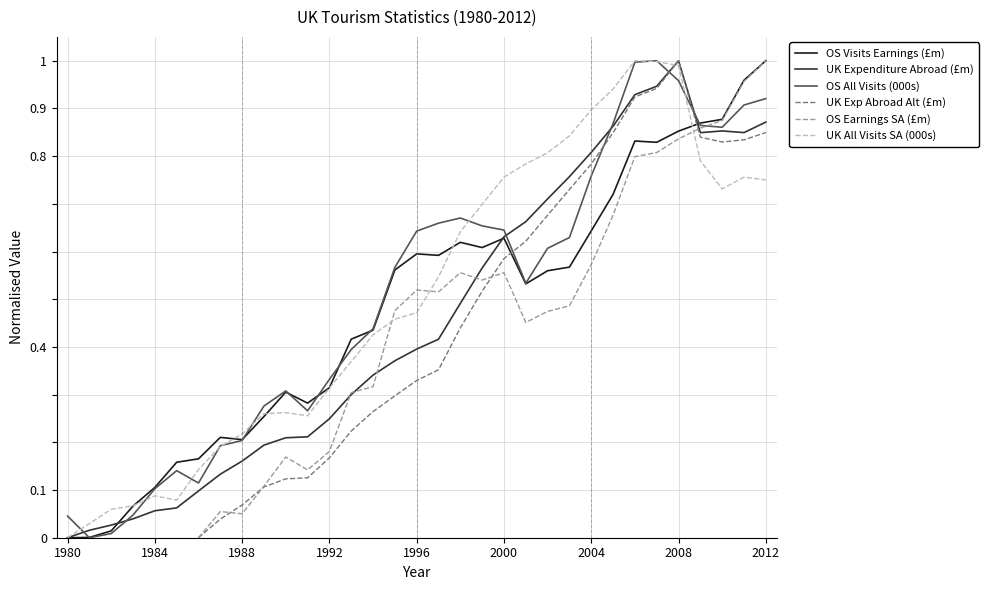

Is the value of OS All Visits (000s) at 1995 greater than the value of OS Visits Earnings (£m) at 2003?

No